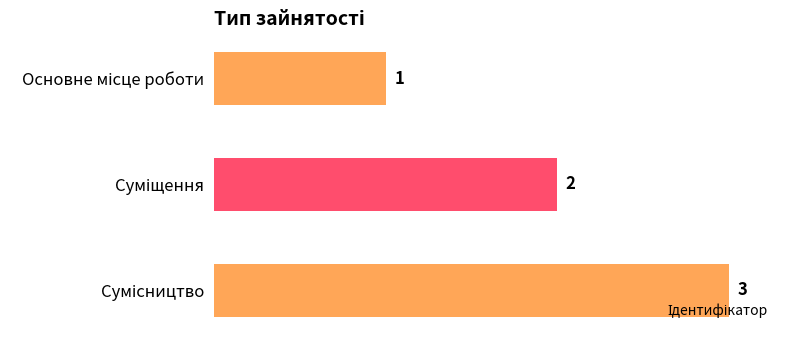

What is the greatest value displayed?

3